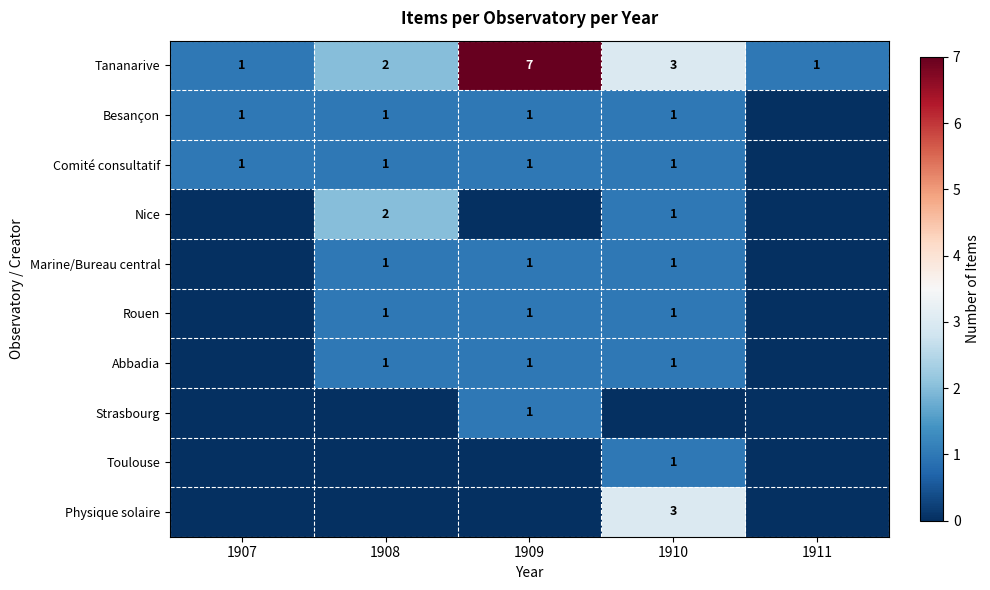

The Besançon series shows 1 at 1907. True or false?

True